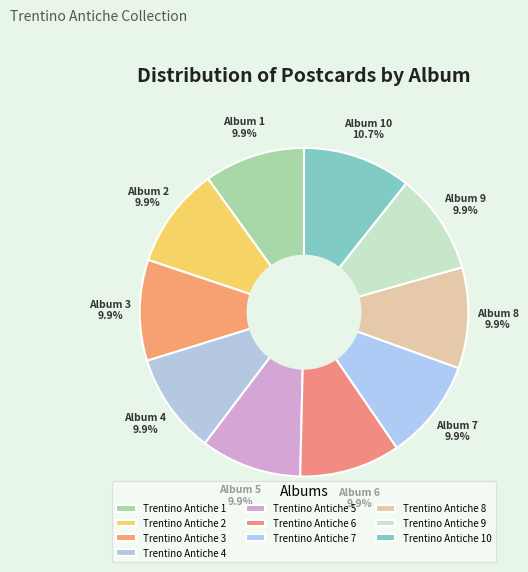

How many slices are in this pie chart?

10